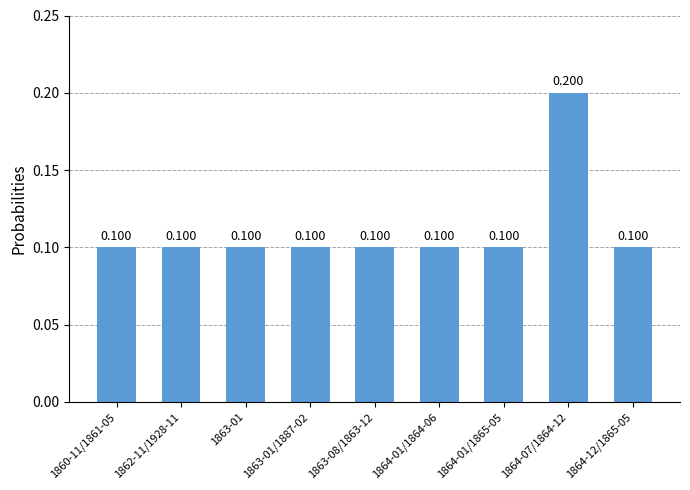

Is it true that the value at 1864-01/1865-05 is 0.1?

True